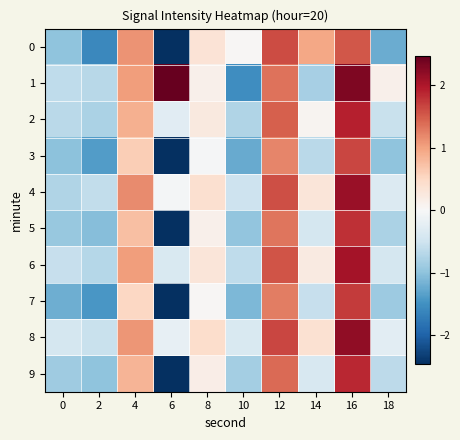

Reading right to left, list all the values displayed in this chart.

0: 18=-1.2	16=1.5	14=1.0	12=1.6	10=0.0	8=0.3	6=-3.2	4=1.1	2=-1.6	0=-1.0
1: 18=0.1	16=2.3	14=-0.8	12=1.3	10=-1.5	8=0.1	6=2.6	4=1.0	2=-0.7	0=-0.6
2: 18=-0.6	16=1.9	14=0.1	12=1.5	10=-0.8	8=0.2	6=-0.3	4=0.9	2=-0.8	0=-0.7
3: 18=-1.0	16=1.7	14=-0.7	12=1.2	10=-1.2	8=-0.0	6=-2.8	4=0.6	2=-1.4	0=-1.0
4: 18=-0.3	16=2.1	14=0.3	12=1.6	10=-0.5	8=0.4	6=-0.0	4=1.2	2=-0.6	0=-0.7
5: 18=-0.8	16=1.8	14=-0.4	12=1.3	10=-1.0	8=0.1	6=-2.6	4=0.7	2=-1.0	0=-0.9
6: 18=-0.4	16=2.1	14=0.2	12=1.5	10=-0.6	8=0.3	6=-0.4	4=1.0	2=-0.7	0=-0.6
7: 18=-0.9	16=1.7	14=-0.6	12=1.3	10=-1.1	8=0.0	6=-2.7	4=0.5	2=-1.4	0=-1.2
8: 18=-0.3	16=2.2	14=0.4	12=1.7	10=-0.4	8=0.4	6=-0.2	4=1.1	2=-0.5	0=-0.4
9: 18=-0.6	16=1.9	14=-0.4	12=1.4	10=-0.8	8=0.2	6=-2.5	4=0.8	2=-1.0	0=-0.9